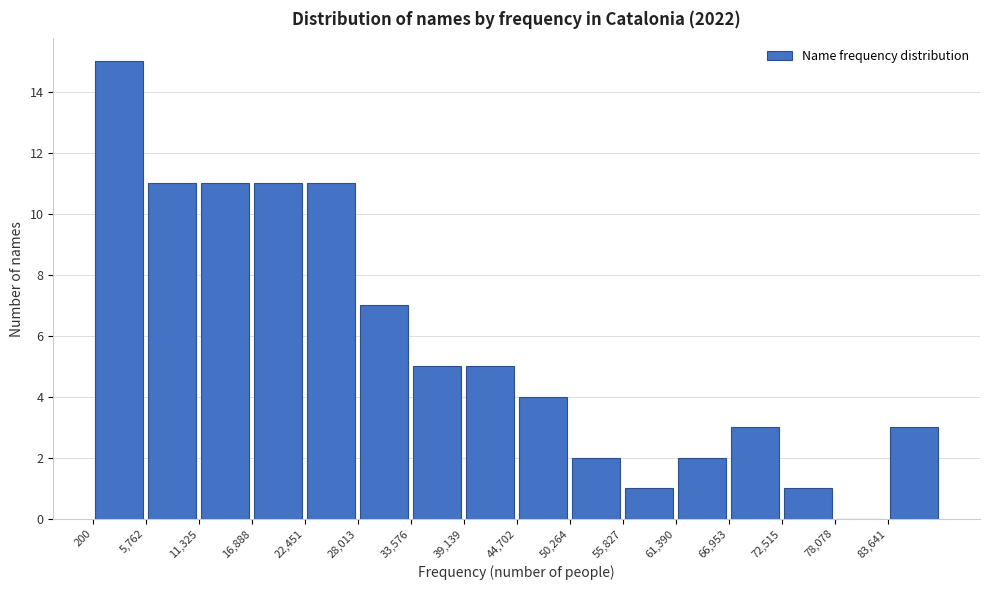

How tall is the bar that spans 0 to 6000 on the x-axis? Neither the bar edges nor the heights are printed on the chart, so give them approximately, as read against the axes.

15